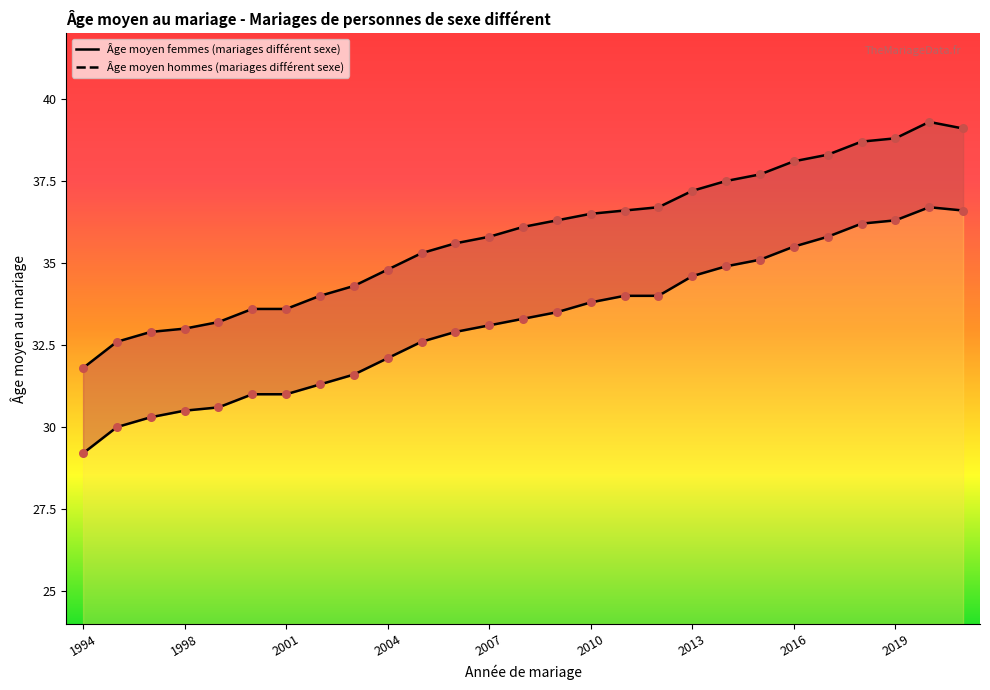

What are all the series names shown in the legend?

Âge moyen femmes (mariages différent sexe), Âge moyen hommes (mariages différent sexe)